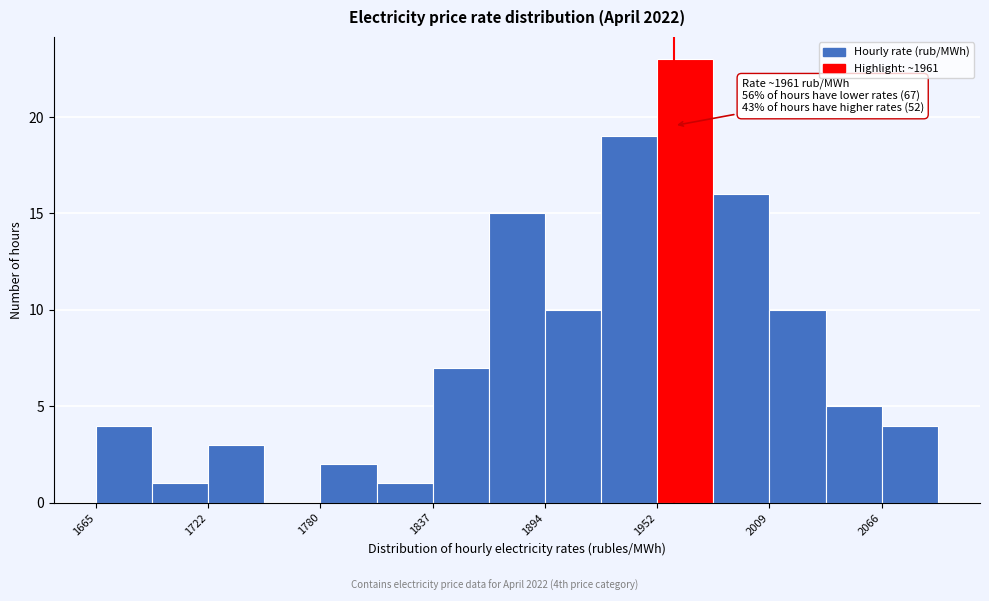

Read against the x-axis, roughly where is the centre of the tallest bar?

1970